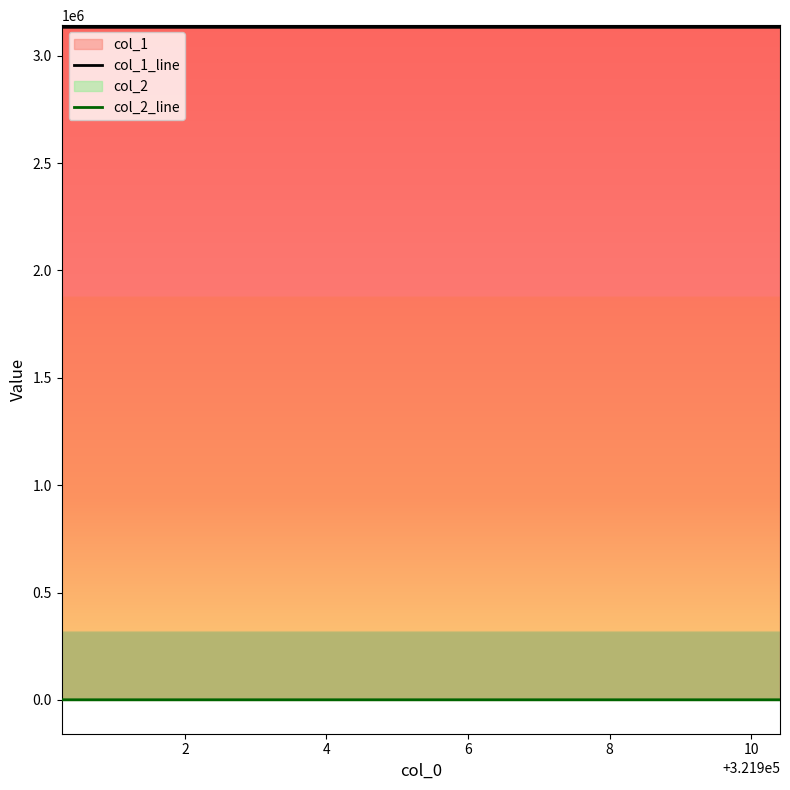

What is the maximum value for col_1?

3132148.5